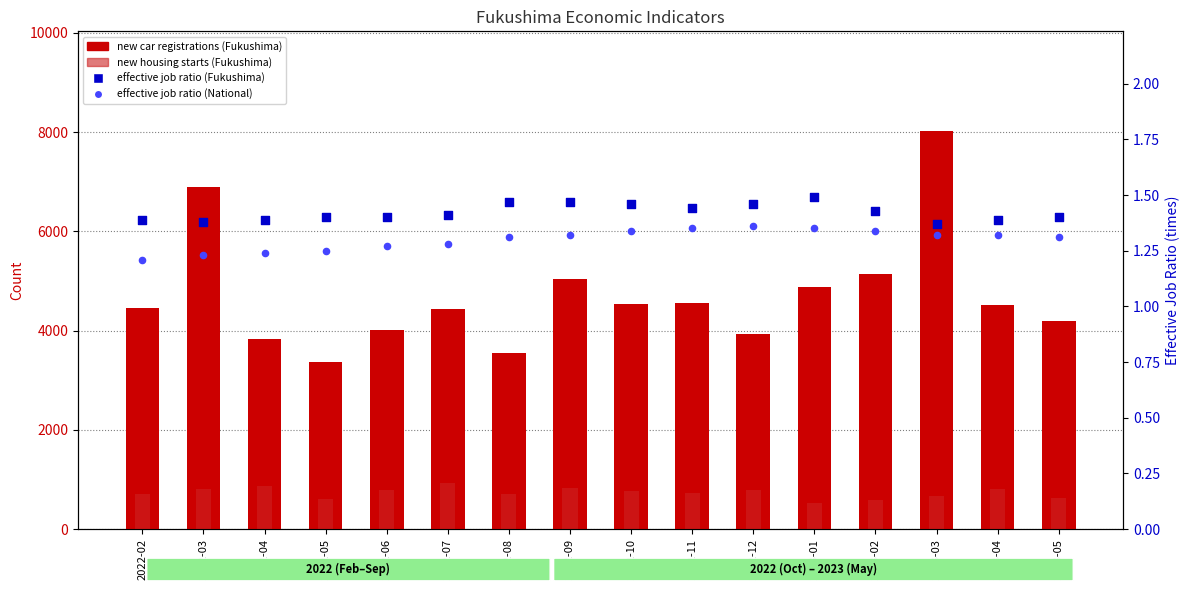

Which series contains the lowest Y value?

effective job ratio (National)